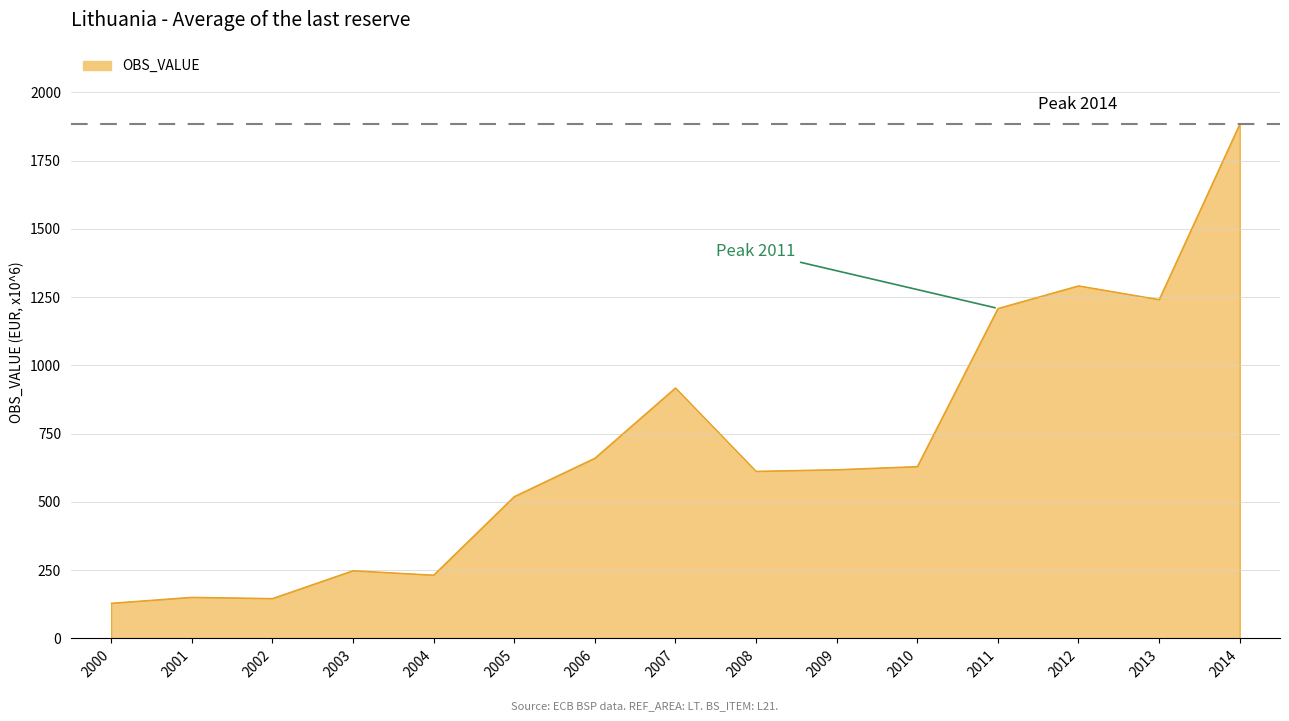

Which category has the highest value across all series?

2014